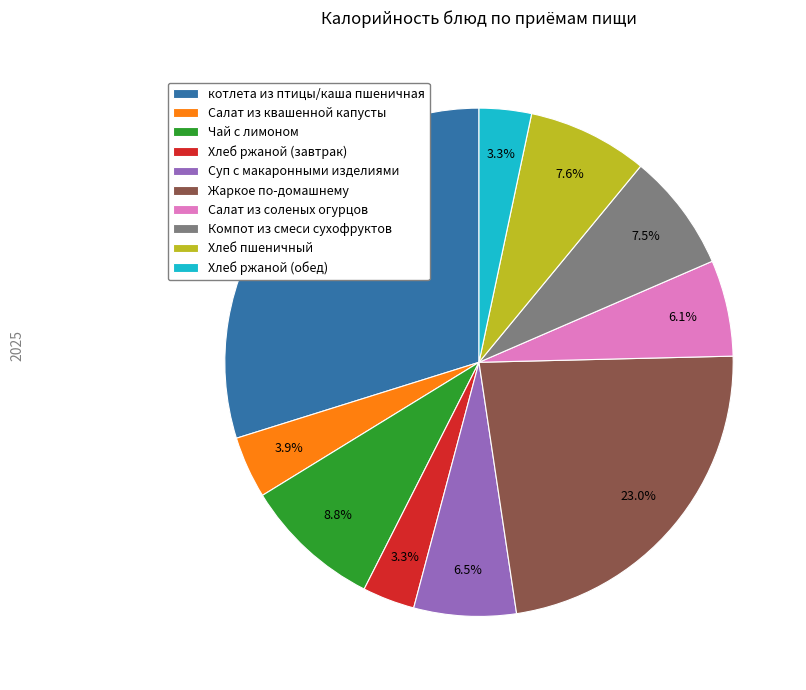

What is the largest slice in the pie chart?

котлета из птицы/каша пшеничная